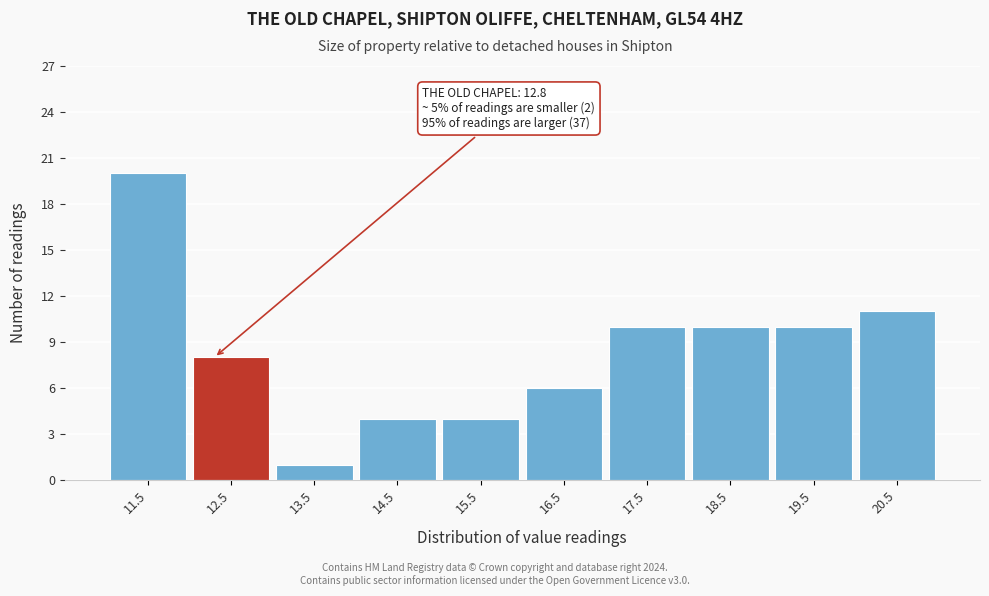

Reading right to left, extract all data points from this chart.

11	10	10	10	6	4	4	1	8	20